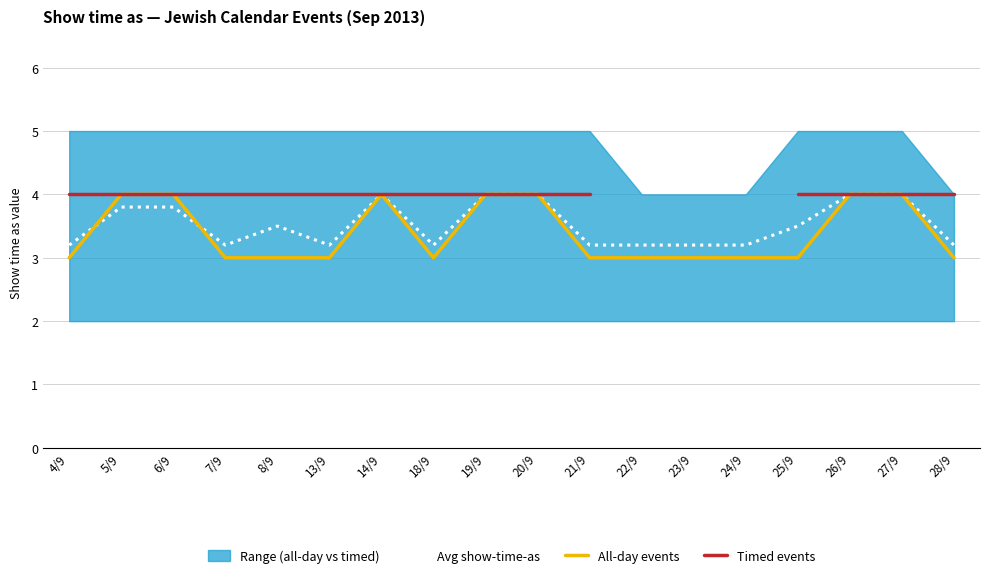

How many data points in All-day events are above 3?

7